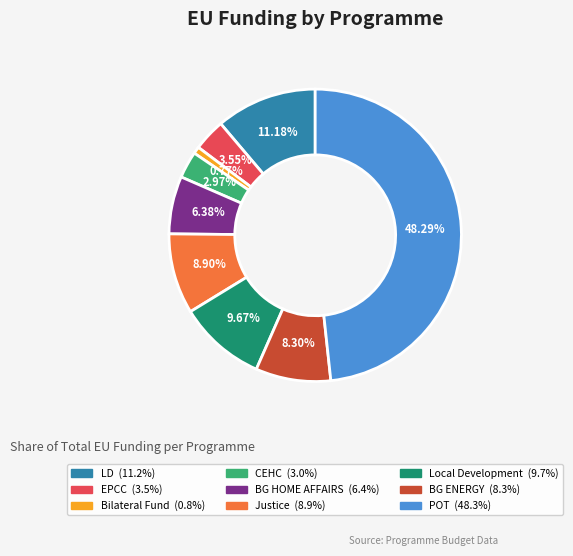

Is it true that LD is 19% of the pie?

False